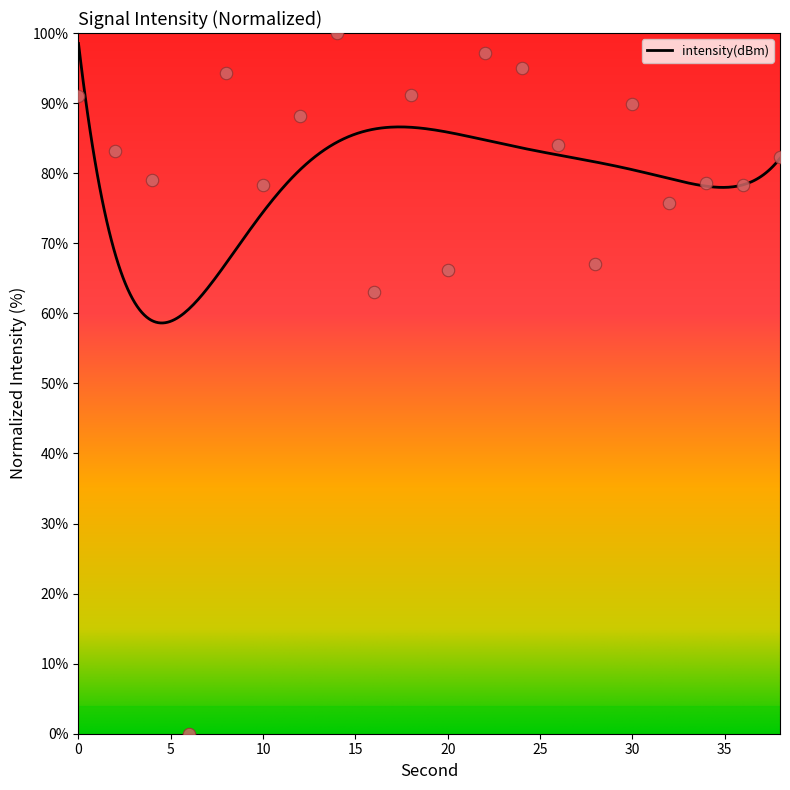

Approximately how many times larger is the value at 18 compared to 10?

1.2